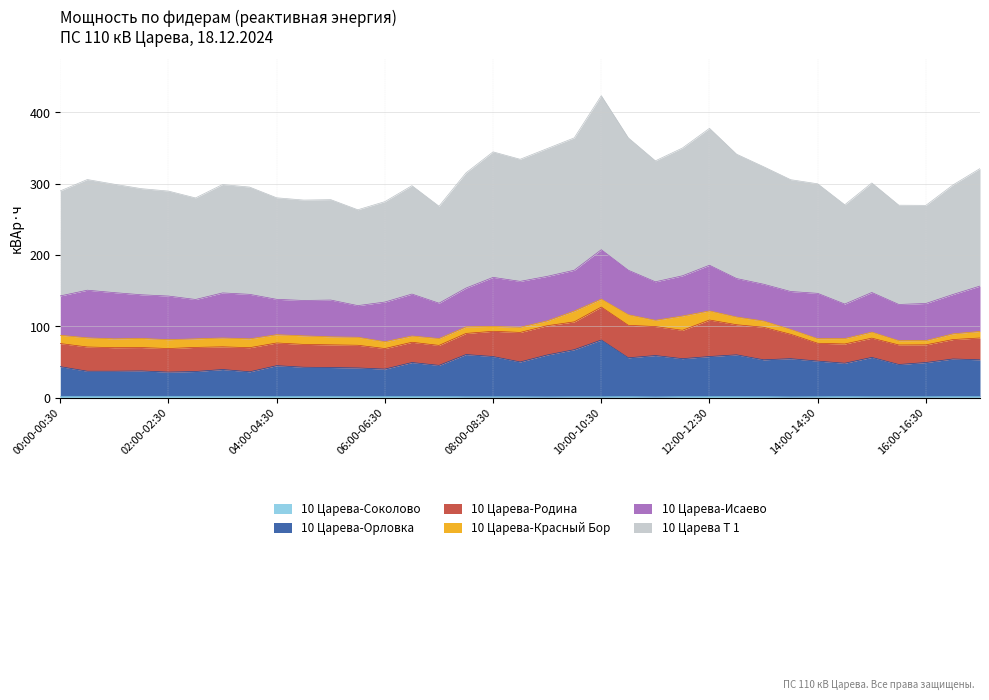

Does the chart have visible grid lines?

Yes